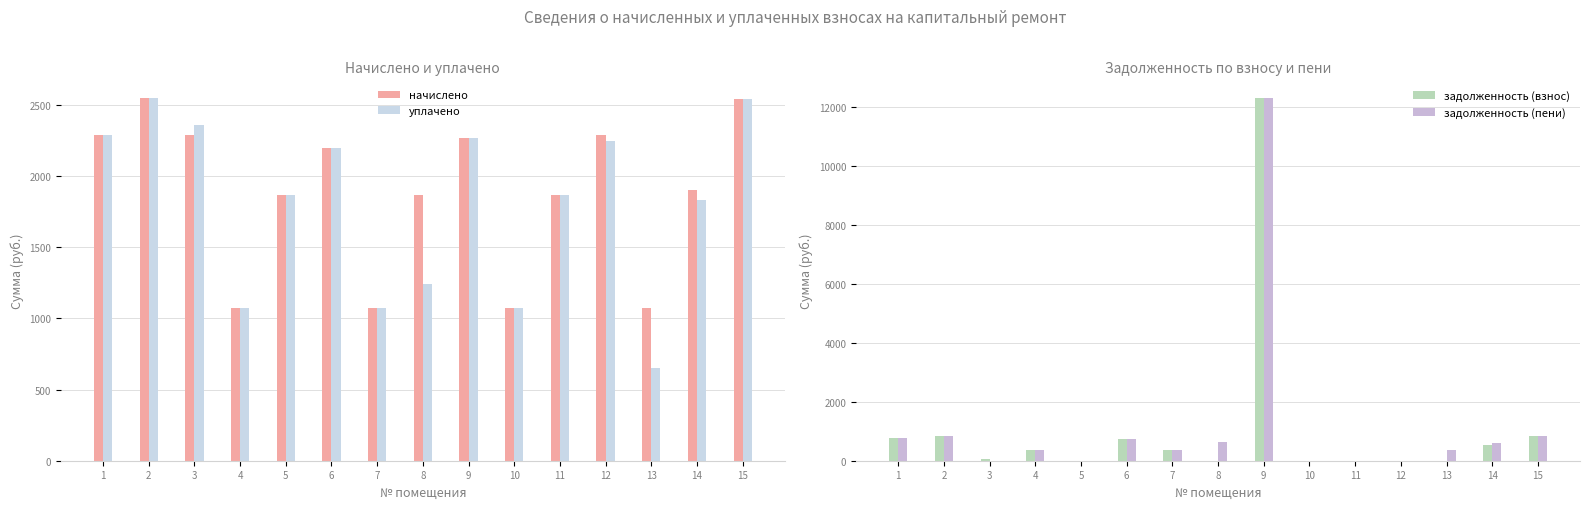

Is the value of задолженность (пени) at 4 greater than the value of уплачено at 11?

No